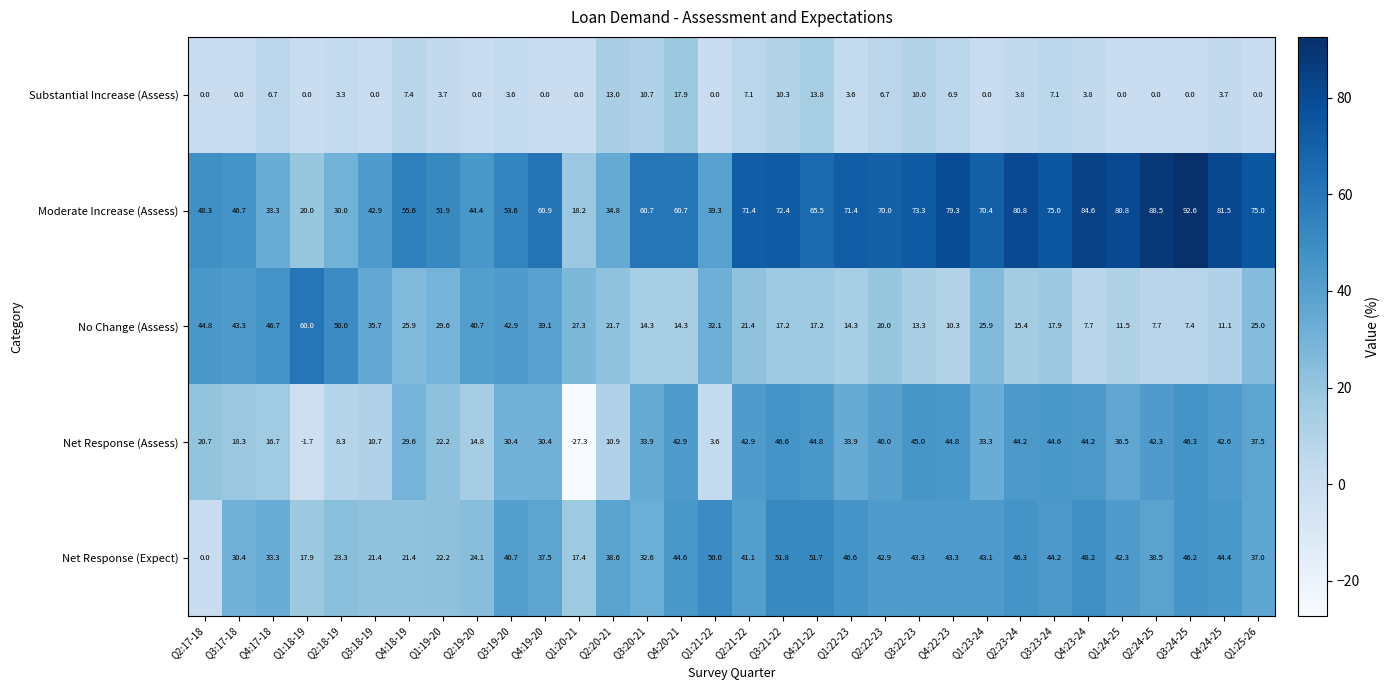

List the series in order of their peak value, highest first.

Moderate Increase (Assess), No Change (Assess), Net Response (Expect), Net Response (Assess), Substantial Increase (Assess)